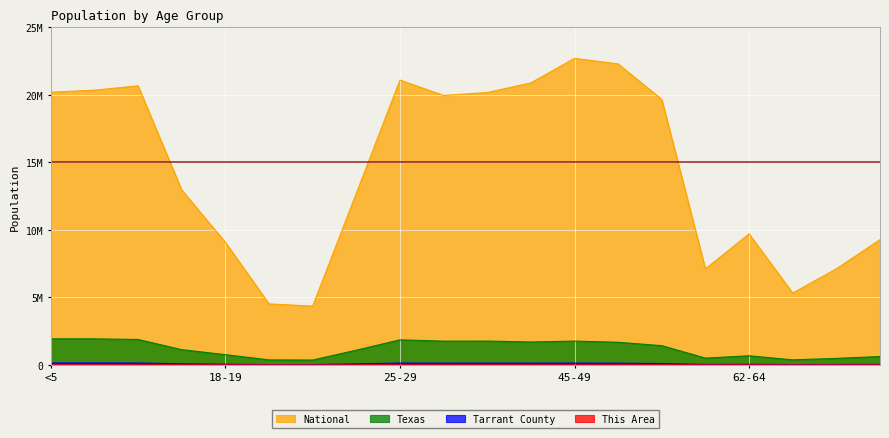

Reading left to right, transcribe all the data shown in this chart.

This Area: <5=1365	5-9=1312	10-14=1124	15-17=509	18-19=265	20=86	21=104	22-24=489	25-29=1375	30-34=1359	35-39=1063	40-44=758	45-49=598	50-54=428	55-59=299	60-61=92	62-64=135	65-66=63	67-69=75	70-74=67
Tarrant County: <5=142899	5-9=144307	10-14=138666	15-17=81189	18-19=49674	20=23727	21=23752	22-24=75698	25-29=136502	30-34=130048	35-39=132916	40-44=130646	45-49=134453	50-54=123488	55-59=99554	60-61=34210	62-64=45920	65-66=24355	67-69=30133	70-74=37317
Texas: <5=1928473	5-9=1928234	10-14=1881883	15-17=1127234	18-19=755890	20=369040	21=359015	22-24=1089024	25-29=1853039	30-34=1760434	35-39=1763587	40-44=1694795	45-49=1760467	50-54=1674869	55-59=1422924	60-61=500523	62-64=674244	65-66=373062	67-69=480038	70-74=619156
National: <5=20201362	5-9=20348657	10-14=20677194	15-17=12954254	18-19=9086089	20=4519129	21=4354294	22-24=12712576	25-29=21101849	30-34=19962099	35-39=20179642	40-44=20890964	45-49=22708591	50-54=22298125	55-59=19664805	60-61=7113727	62-64=9704197	65-66=5319902	67-69=7115361	70-74=9278166